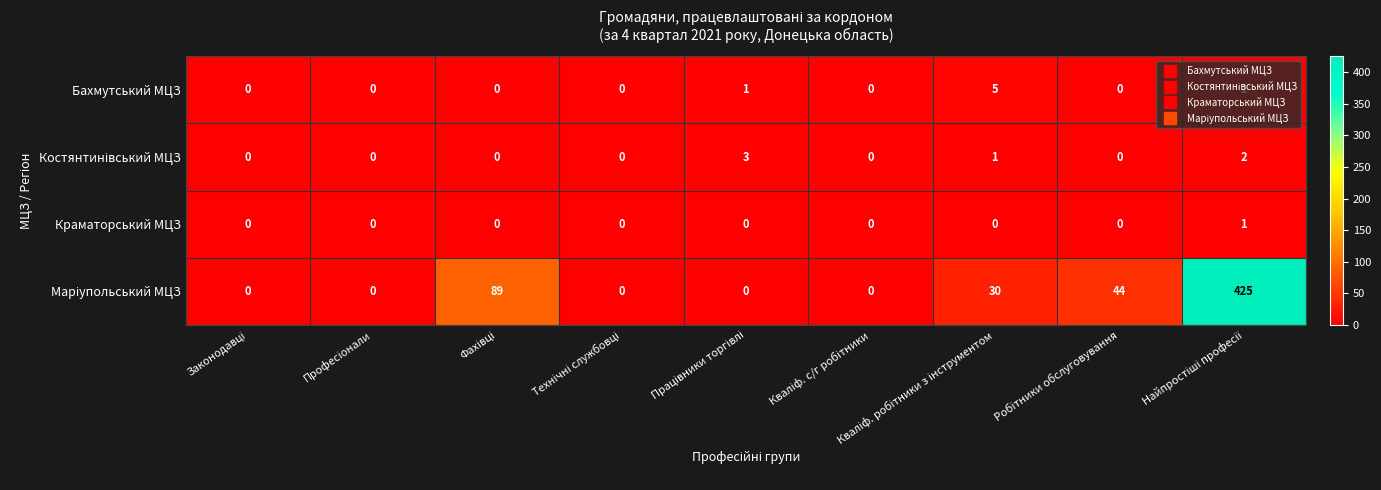

At how many categories does at least one series exceed 27?

4